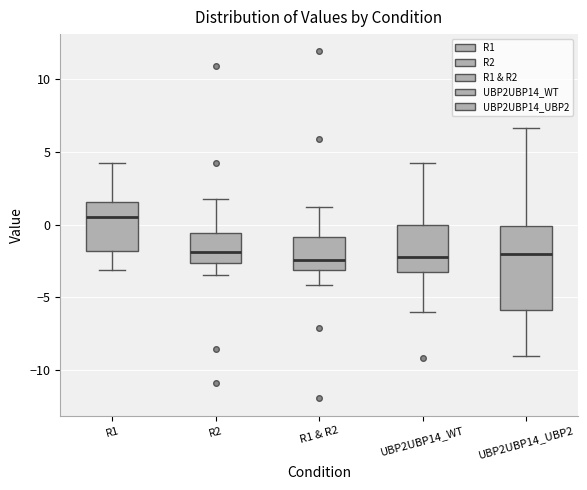

Comparing the boxes themselves (not the whiskers), which one is the tallest?

UBP2UBP14_UBP2